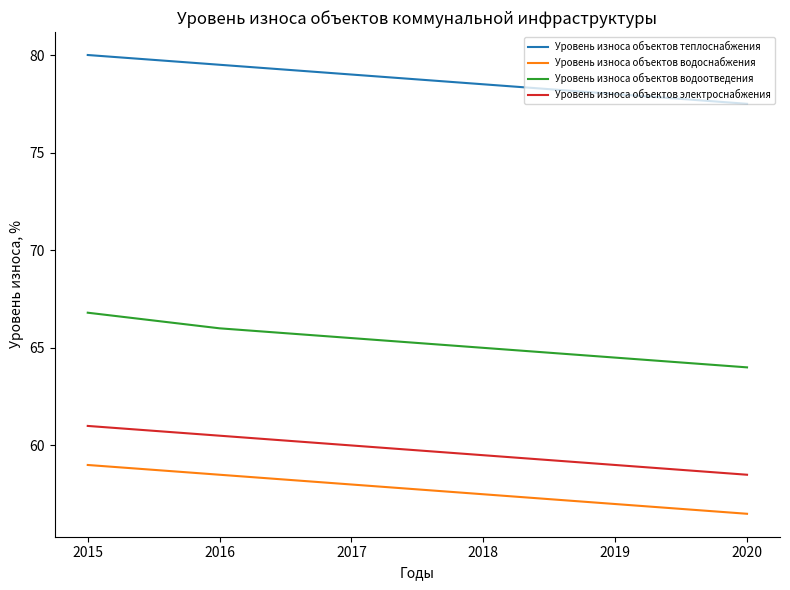

True or false: Уровень износа объектов водоснабжения has more than 2 interior local peaks.

False